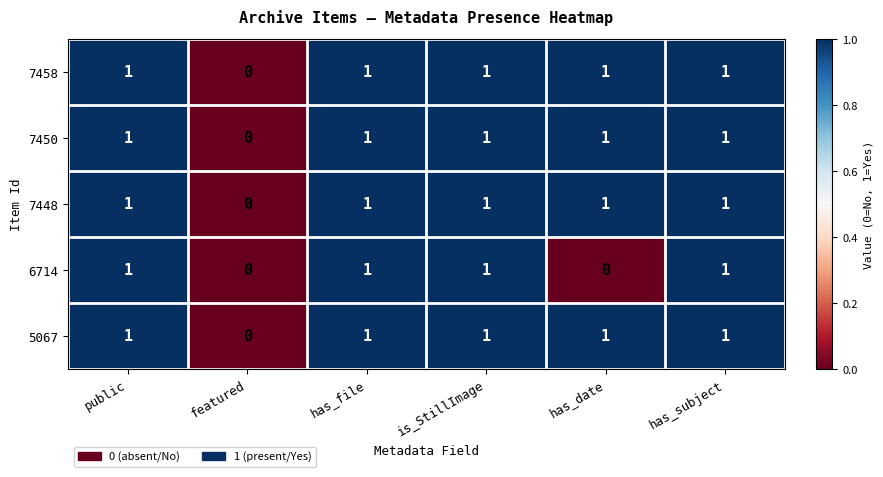

Reading left to right, what are all the values shown in this chart?

7458: 1	0	1	1	1	1
7450: 1	0	1	1	1	1
7448: 1	0	1	1	1	1
6714: 1	0	1	1	0	1
5067: 1	0	1	1	1	1